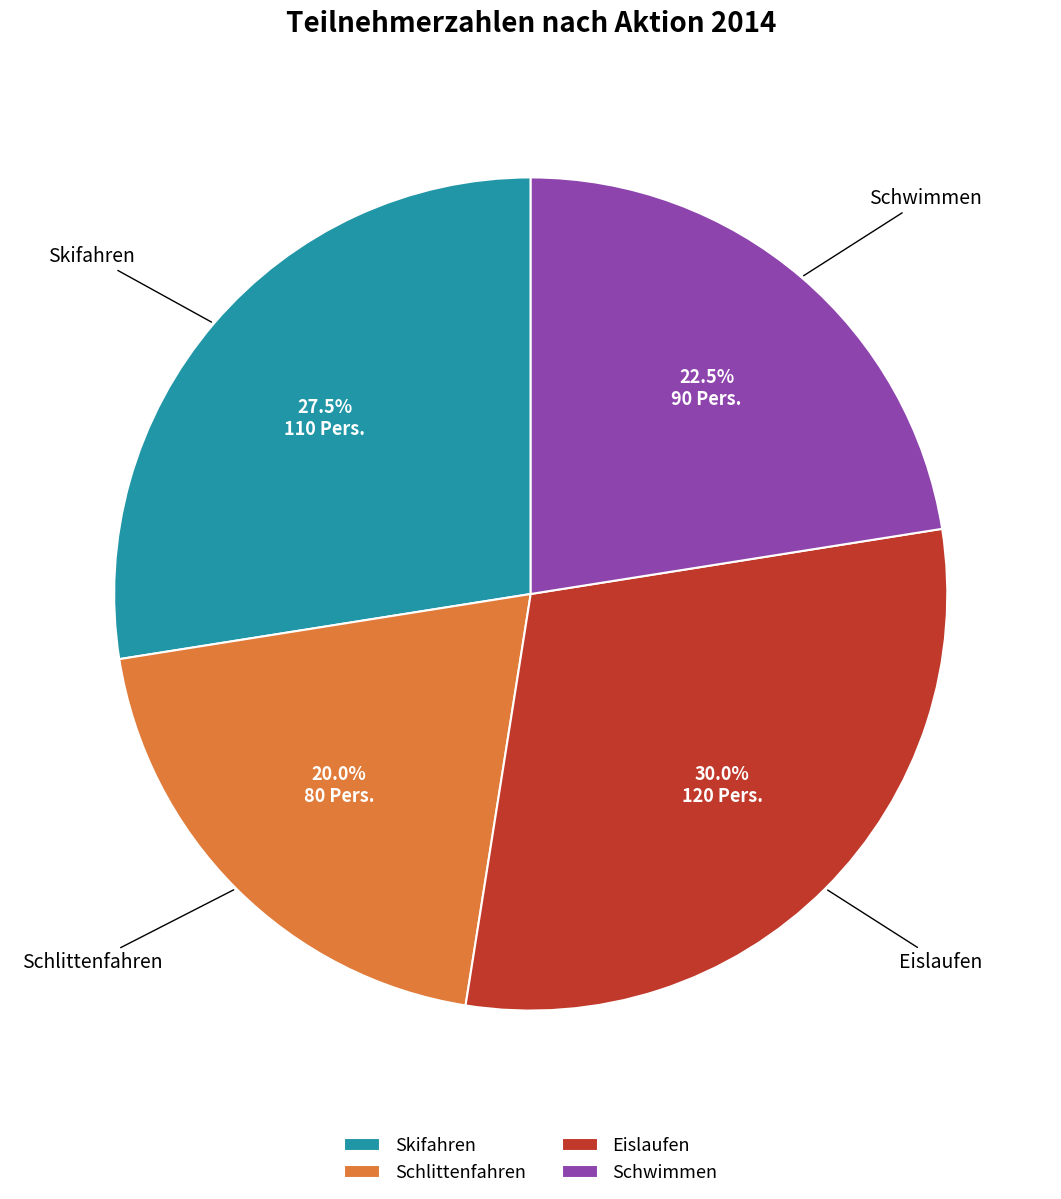

How many segments does this pie chart have?

4